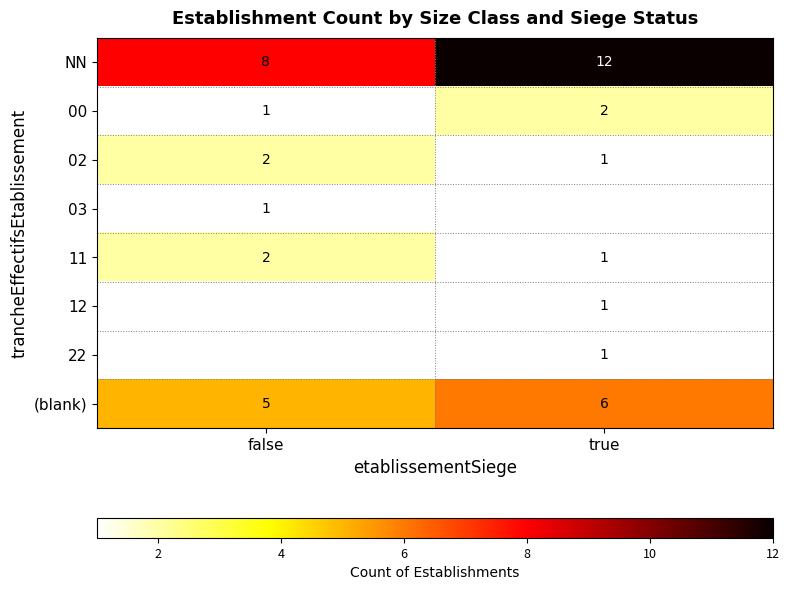

What is the sum of all (blank) values?

11